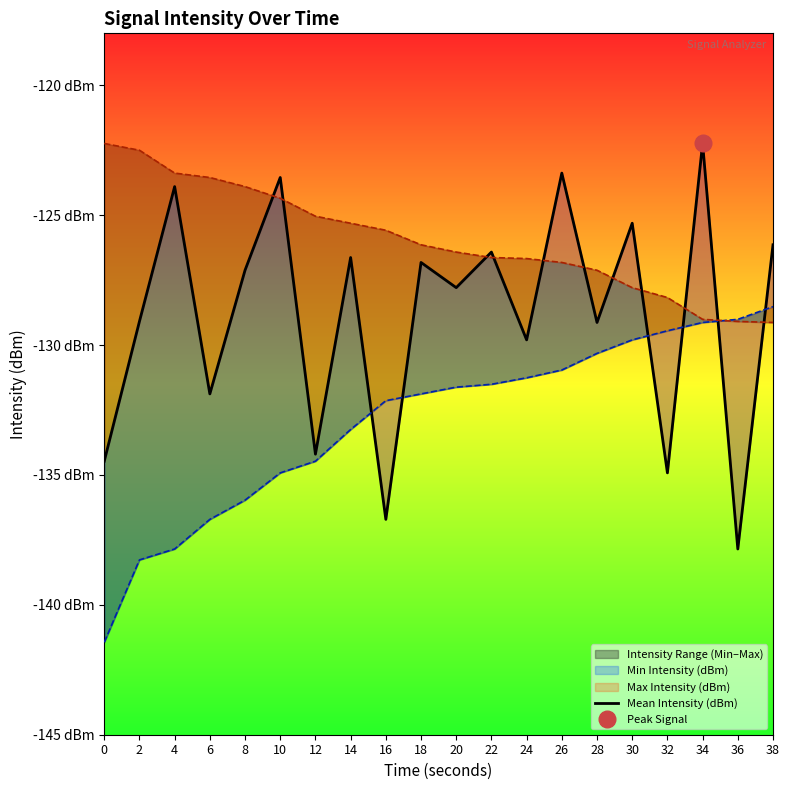

What is the difference between the maximum and second lowest values?

14.5